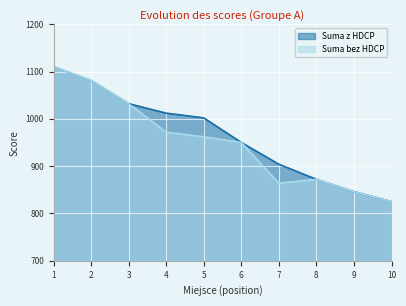

List the series in order of their overall mean, lowest first.

Suma bez HDCP, Suma z HDCP